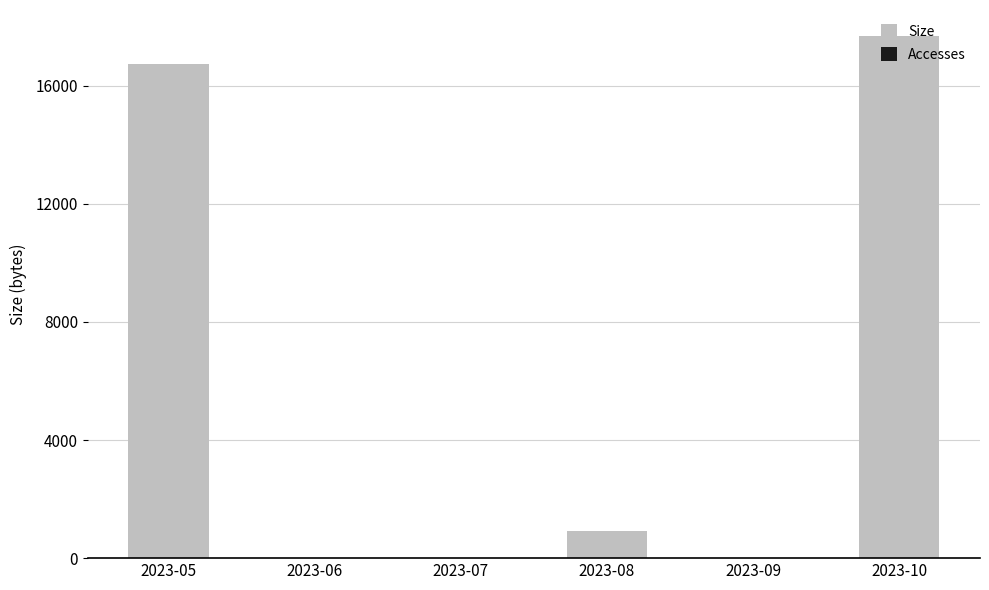

The Size series shows 16751 at 2023-05. True or false?

True